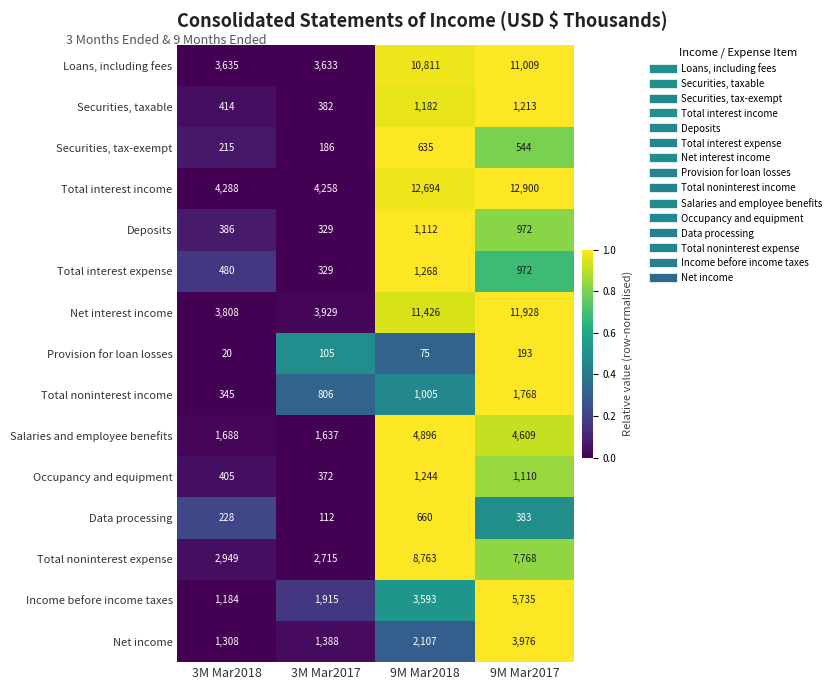

At which category is the sum across all series the highest?

9M Mar2017